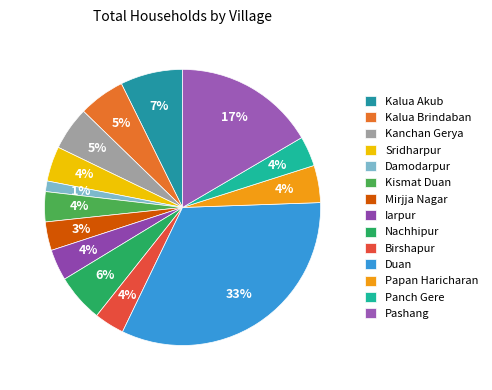

What is the smallest slice in the pie chart?

Damodarpur